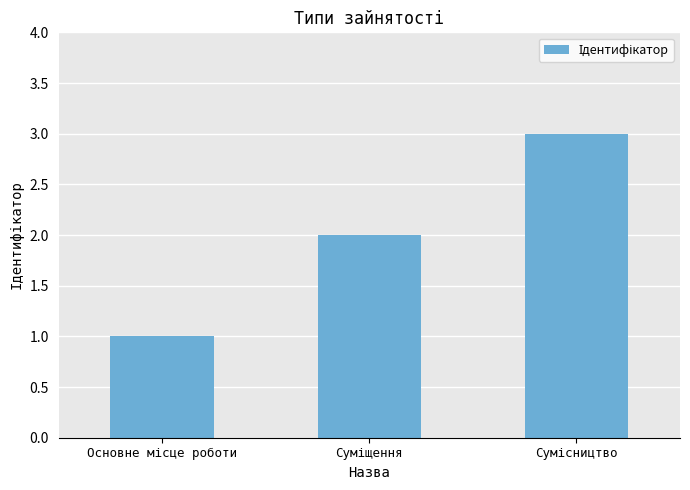

How many values are between 1 and 3?

3